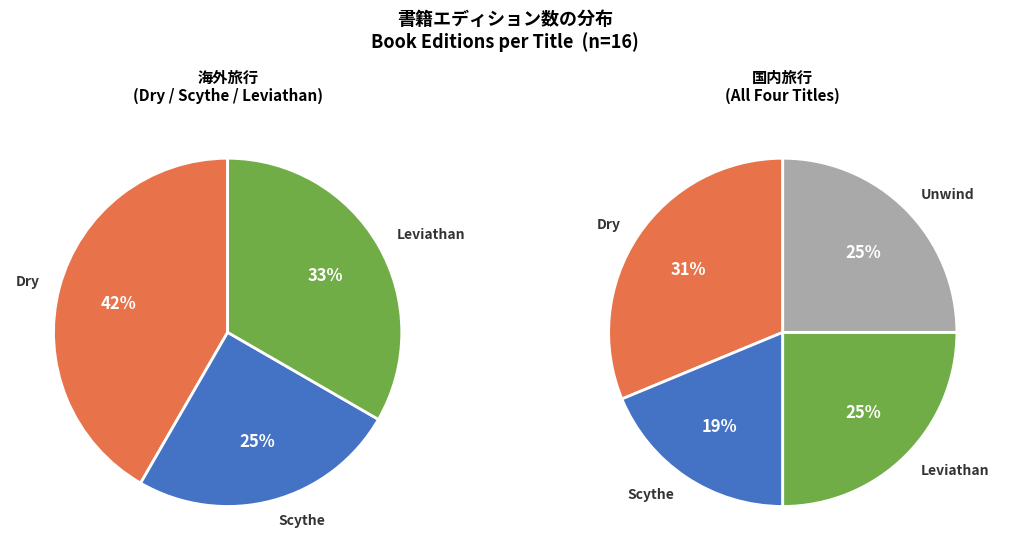

How many segments does this pie chart have?

4